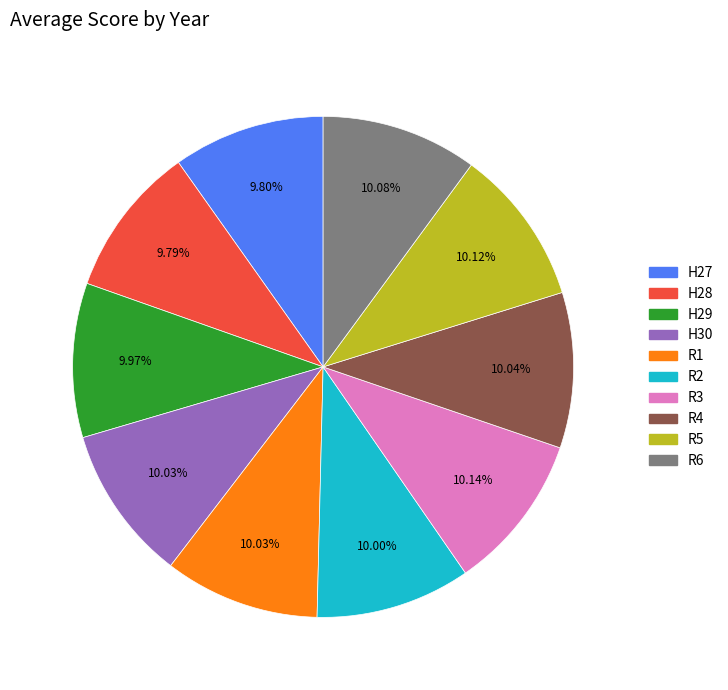

Does R2 represent more than half of the total?

No